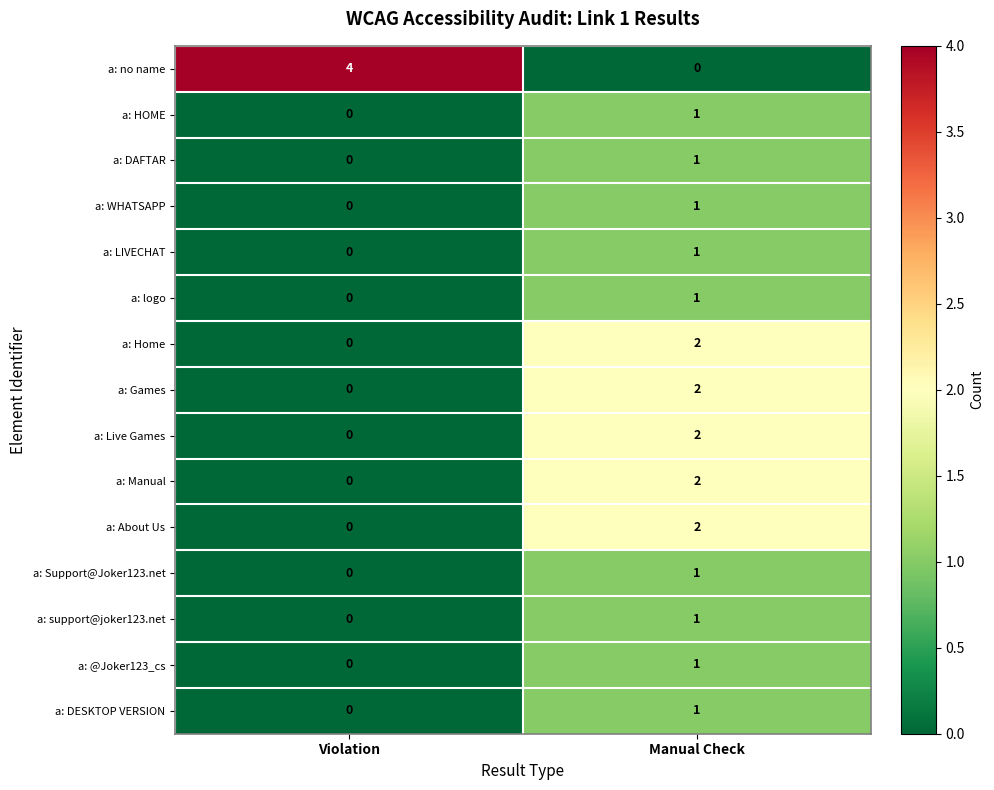

Count the number of categories in the chart.

2